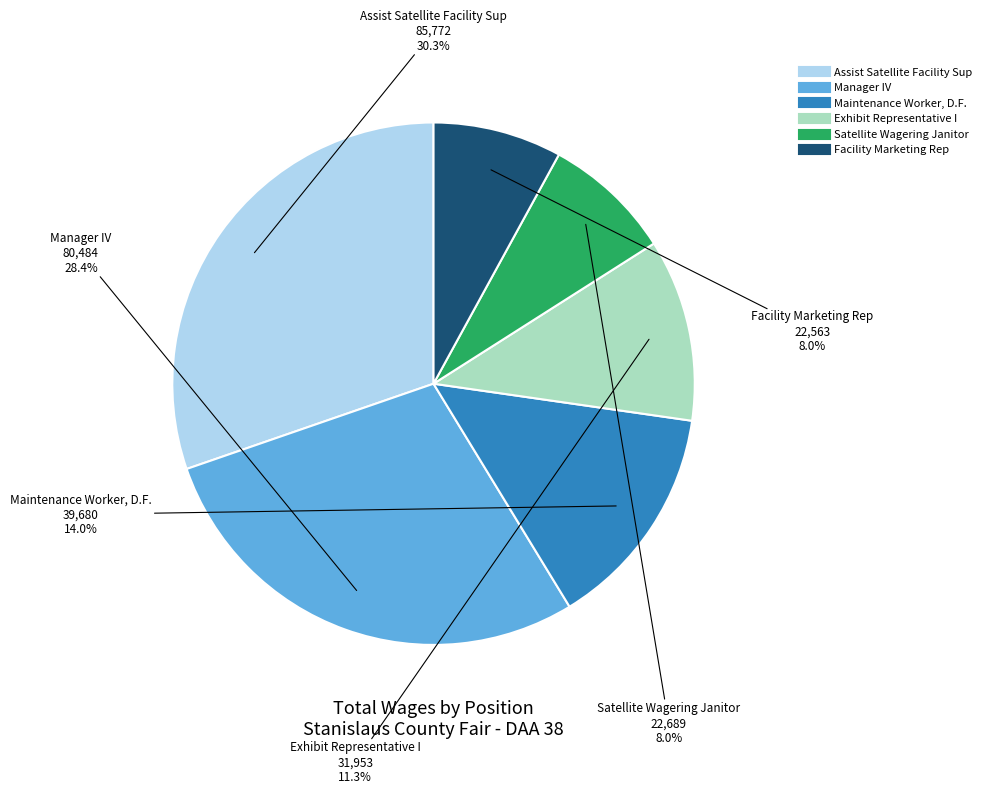

Count the number of slices in the pie.

6